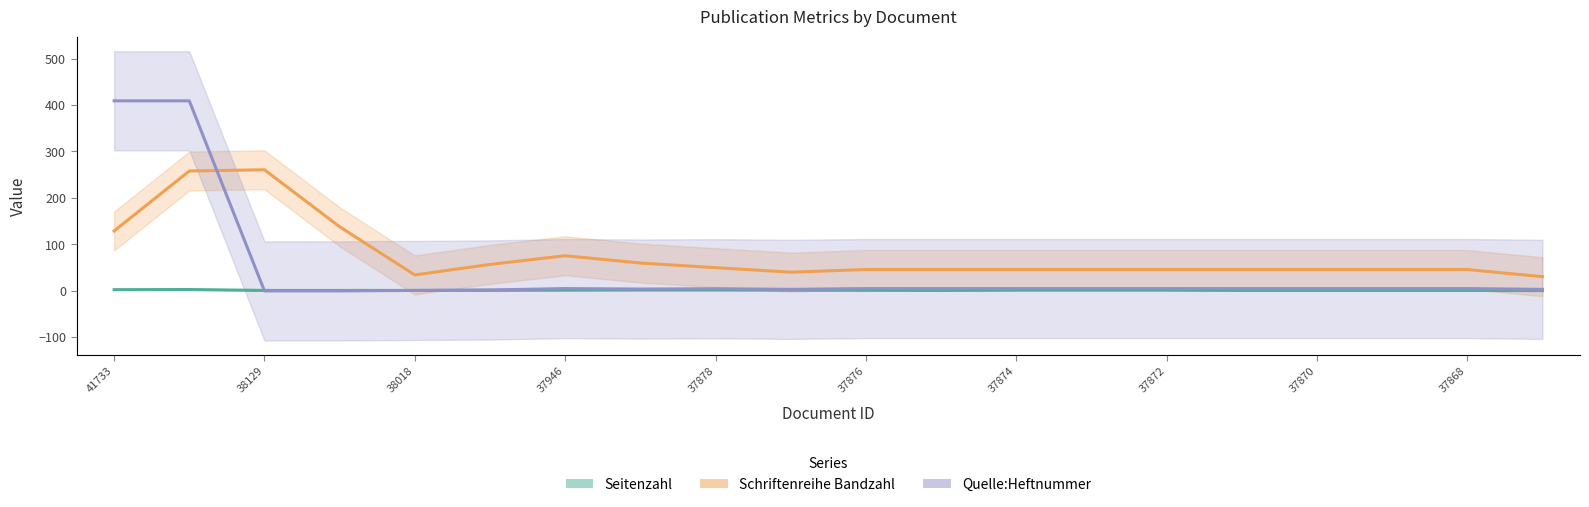

What are all the series names shown in the legend?

Seitenzahl, Schriftenreihe Bandzahl, Quelle:Heftnummer